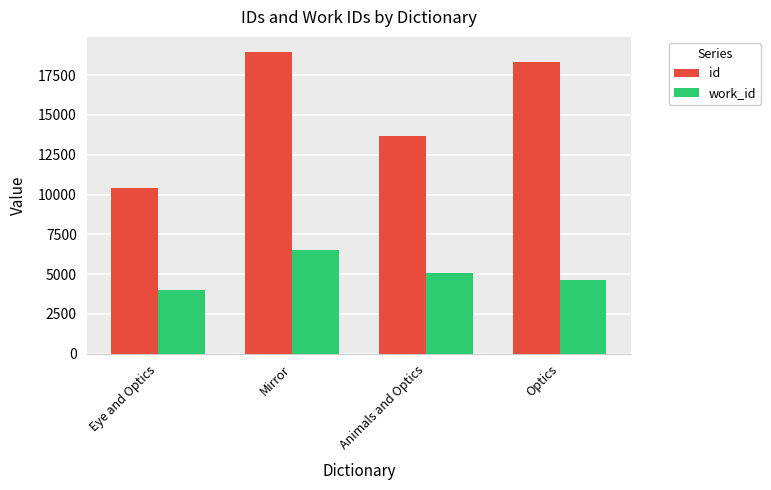

Reading left to right, extract all data points from this chart.

id: 10432	18956	13687	18304
work_id: 4027	6527	5088	4643